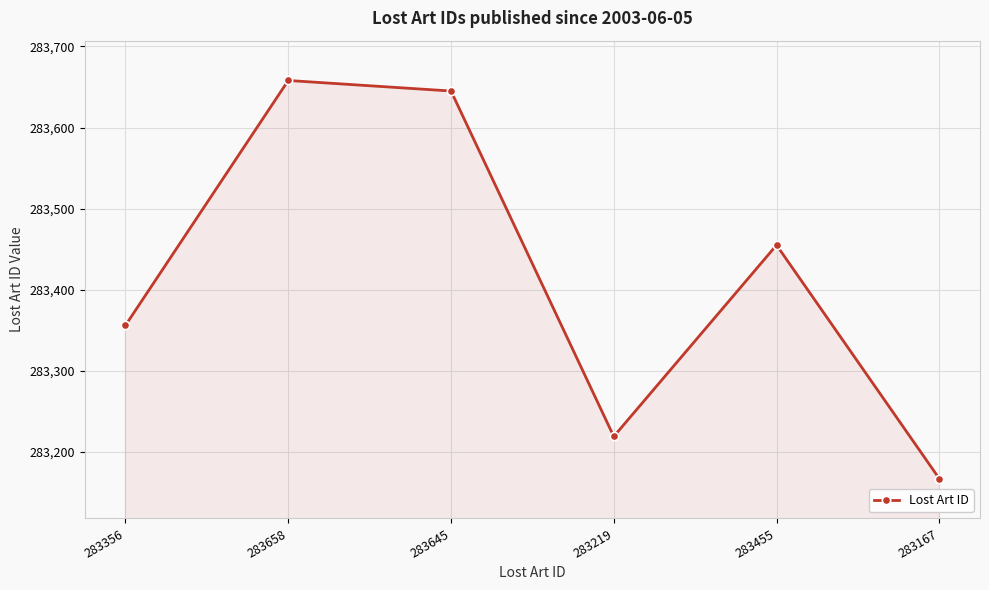

At which label does the data first exceed 283455?

283658